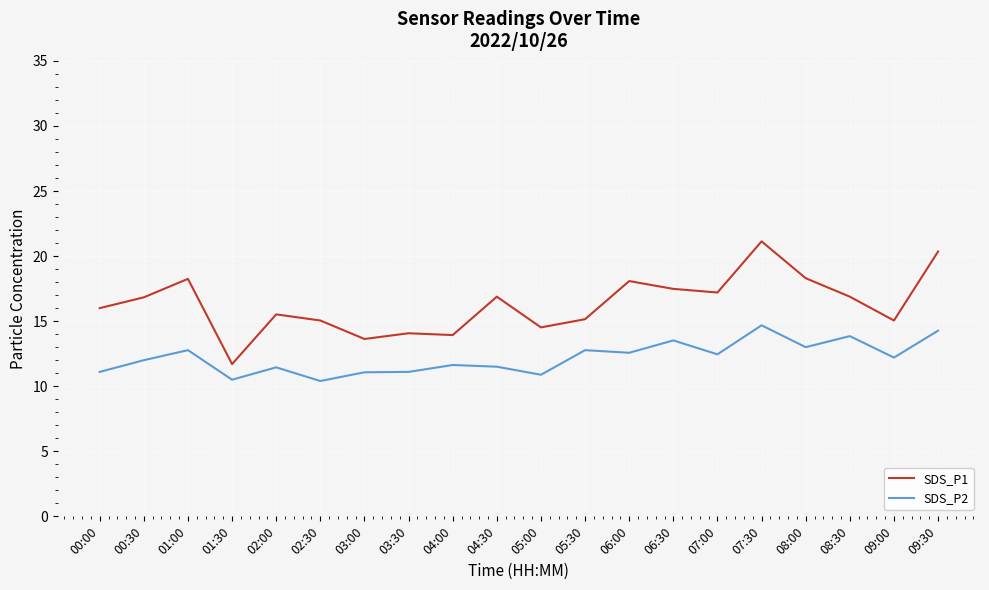

What position from the right is 05:30?

9